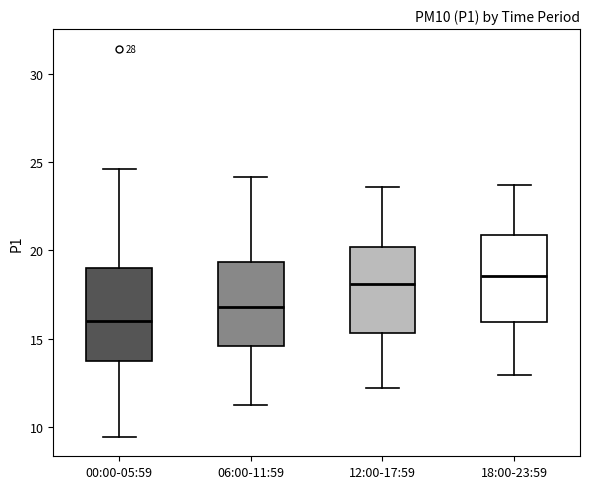

Reading left to right, transcribe this box plot: for each box, give where its median line is, the range the box spans, and where its two whiskers end, as read against the y-axis. The values are not printed on the chart, so give them approximately, as read against the axis.

00:00-05:59: median 16.0, box 13.5 to 19.0, whiskers 9.5 to 24.5
06:00-11:59: median 17.0, box 14.5 to 19.5, whiskers 11.0 to 24.0
12:00-17:59: median 18.0, box 15.5 to 20.0, whiskers 12.0 to 23.5
18:00-23:59: median 18.5, box 16.0 to 21.0, whiskers 13.0 to 23.5